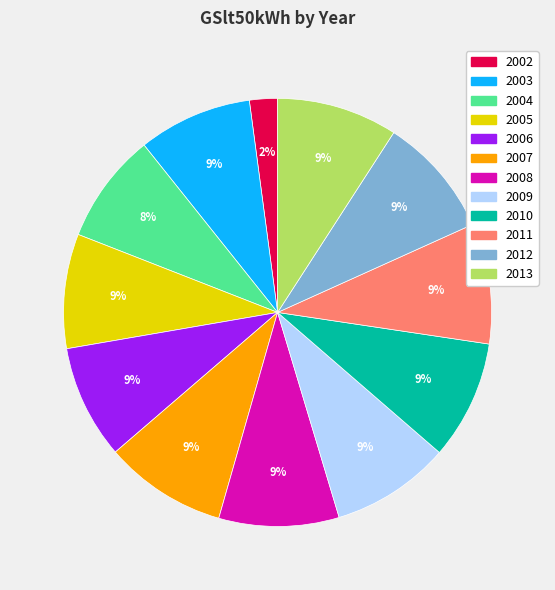

To the nearest percent, what portion does 2011 represent?

9%